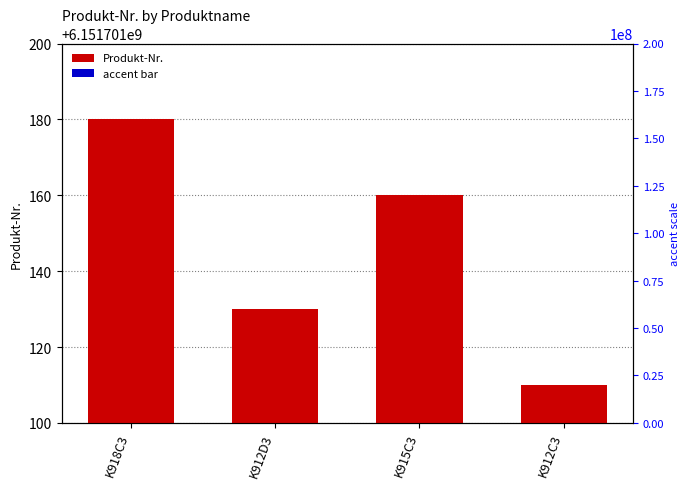

List the series in order of their overall mean, highest first.

Produkt-Nr., accent